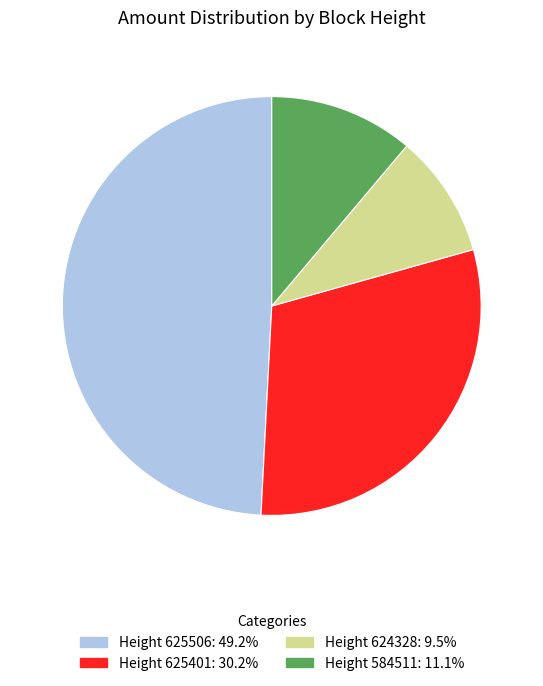

How many segments does this pie chart have?

4